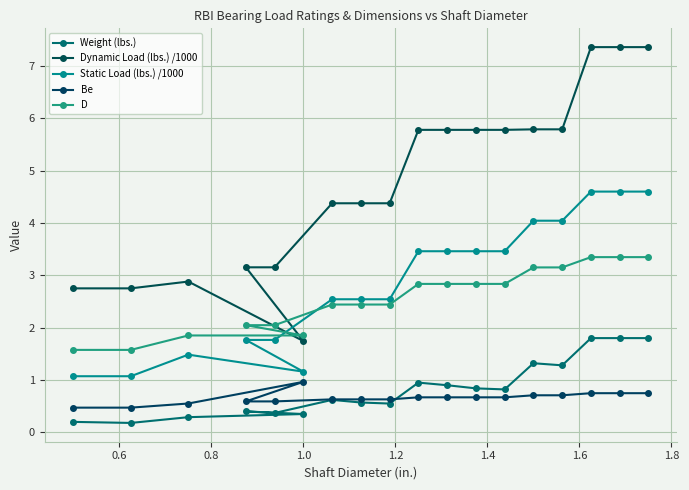

What is the value of the Dynamic Load (lbs.) /1000 point at the 5th from the left?

3.2